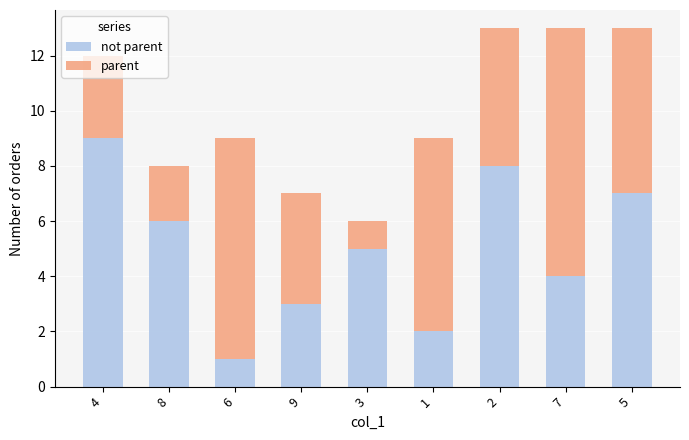

What are all the series names shown in the legend?

not parent, parent